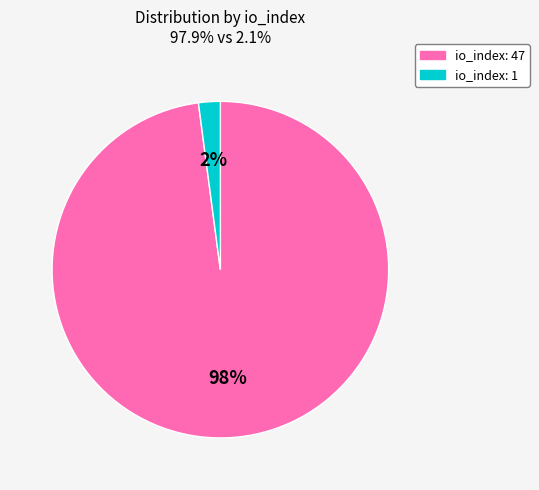

Between io_index: 1 and io_index: 47, which is larger?

io_index: 47